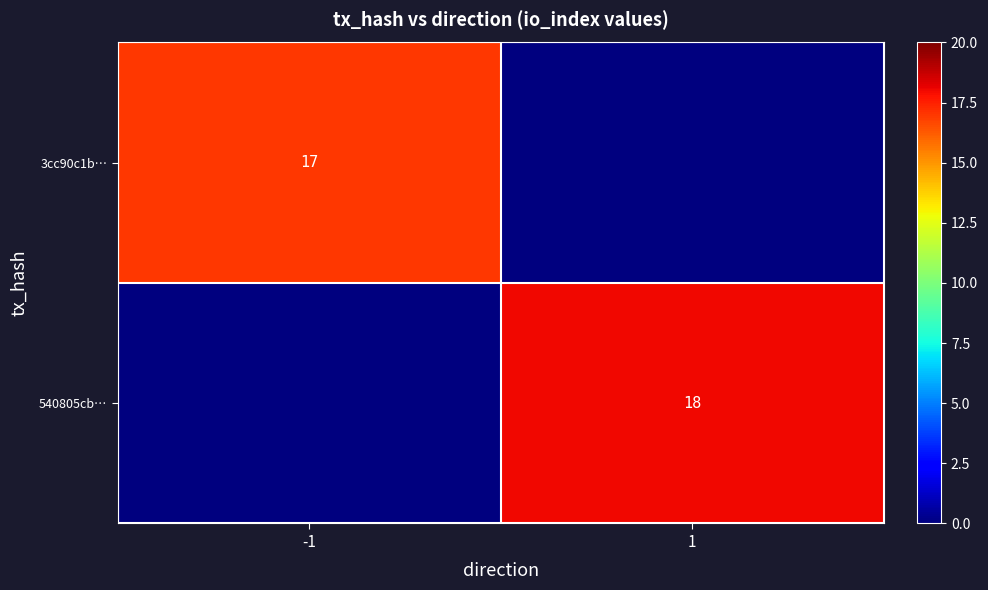

Which label corresponds to the largest value in the chart?

1